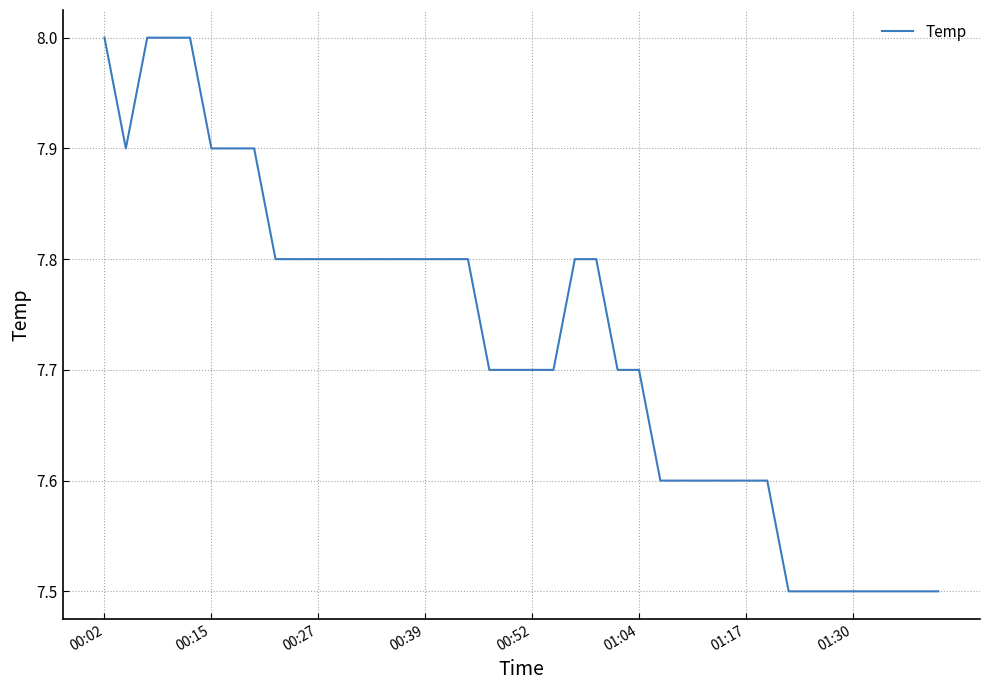

What is the smallest value displayed?

7.5